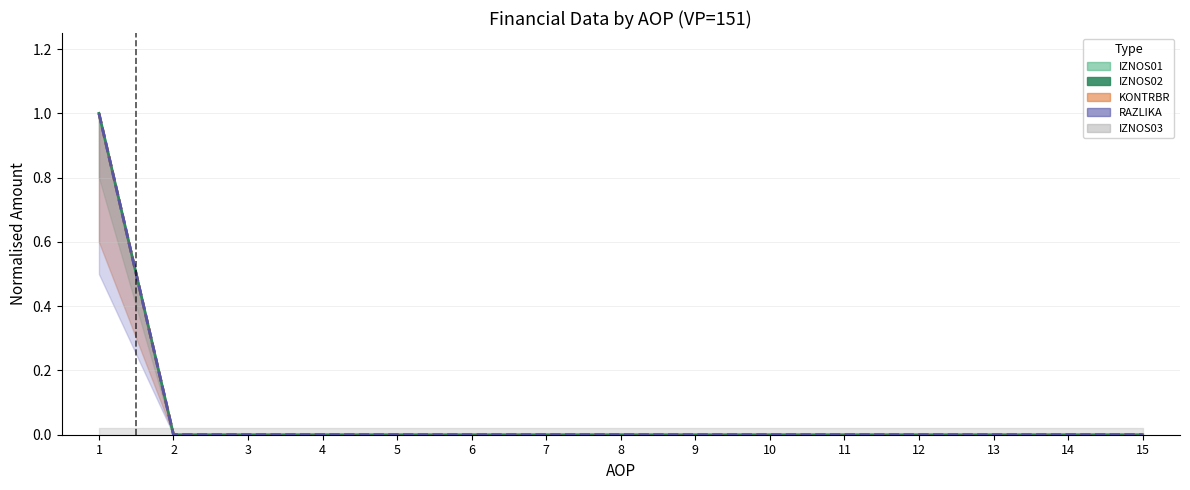

What is the difference between the maximum and minimum values?

1